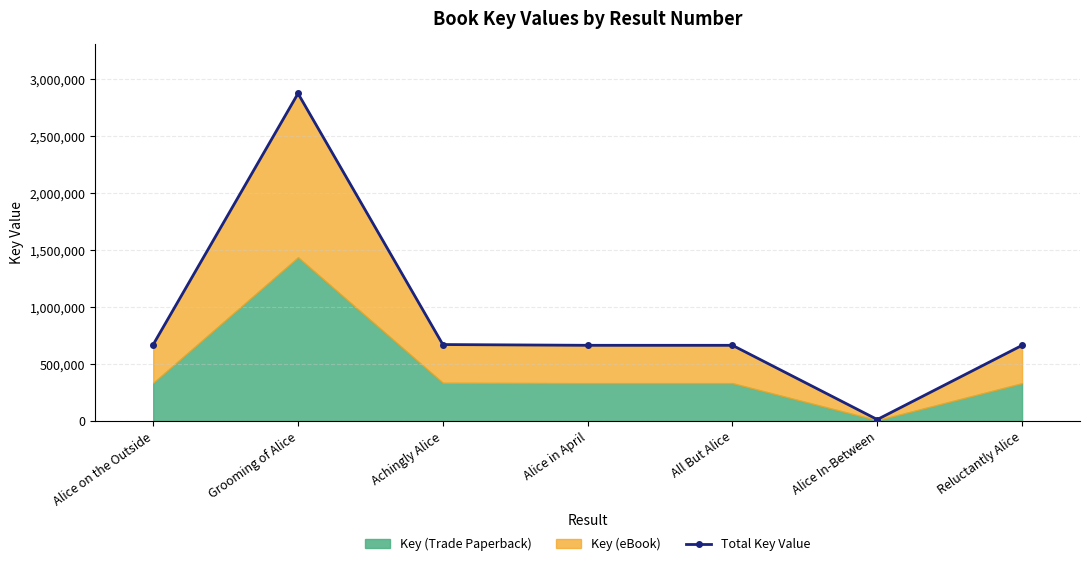

What is the label of the 5th point from the left?

All But Alice